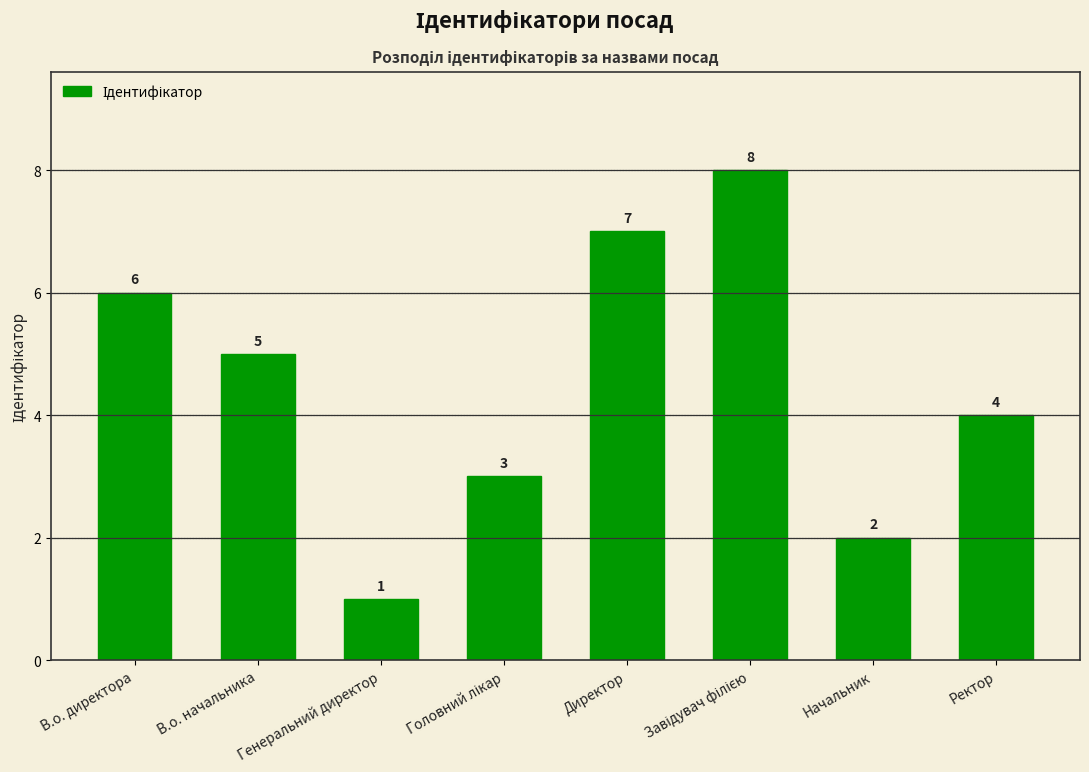

Approximately how many times larger is the value at Ректор compared to Начальник?

2.0